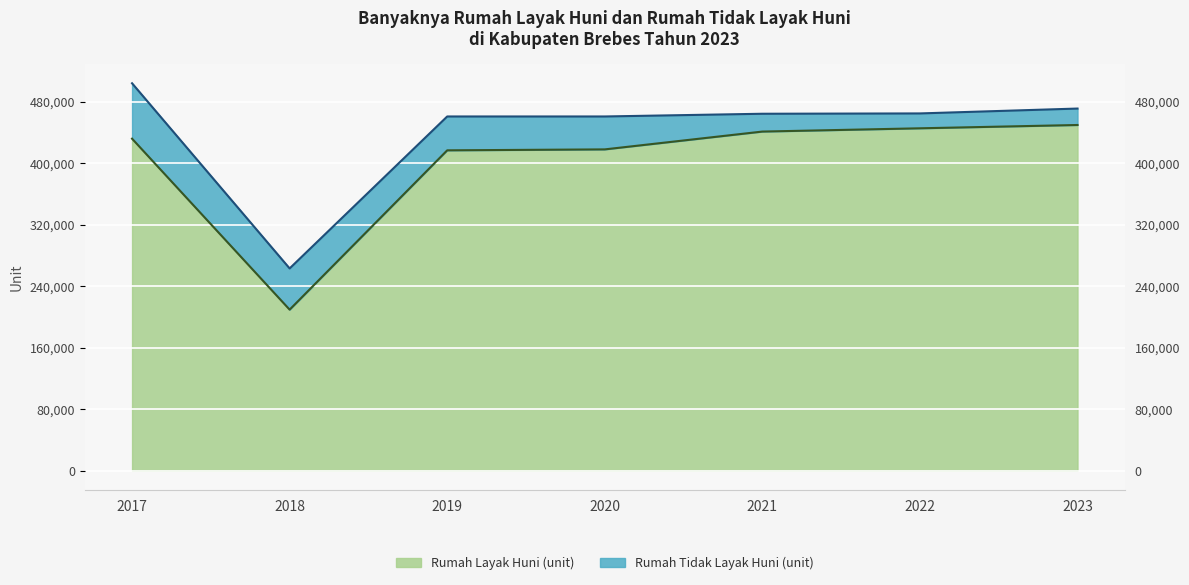

Rank the categories by value from highest to lowest.

2023, 2022, 2021, 2017, 2020, 2019, 2018